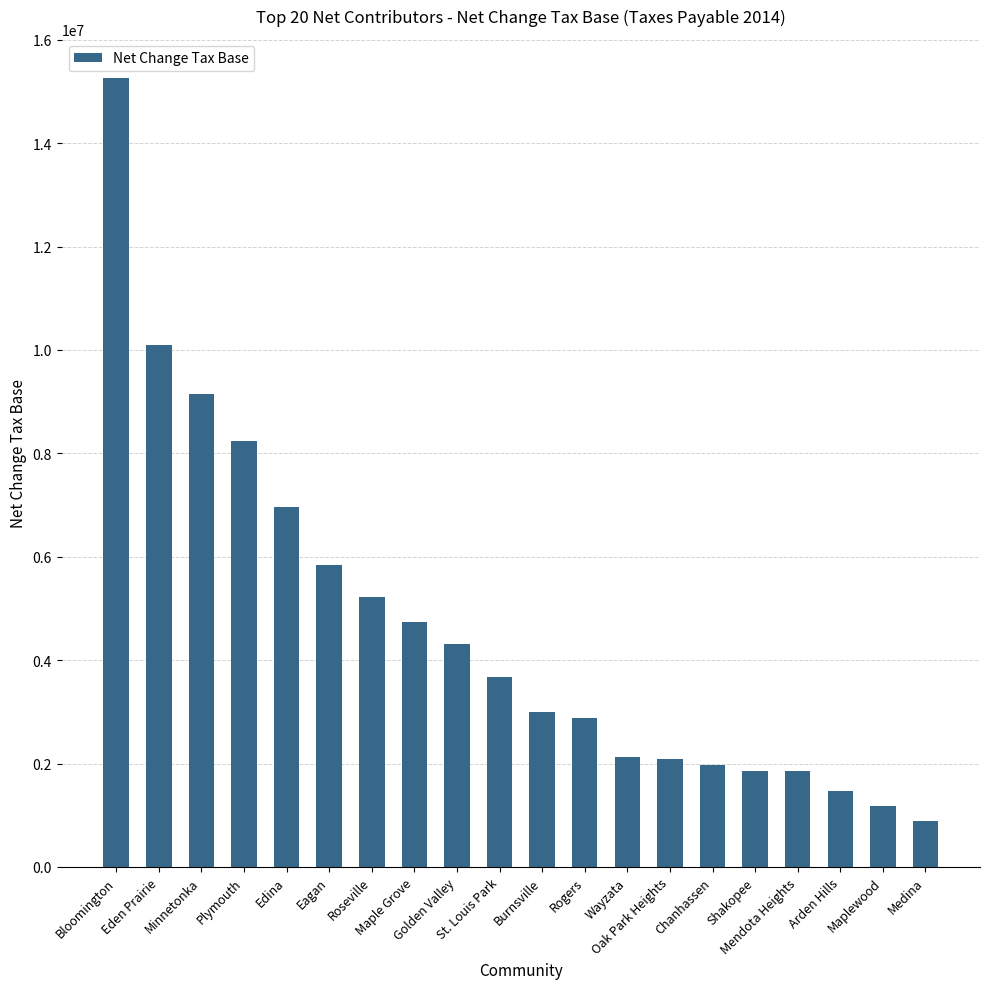

What is the maximum value shown in the chart?

15255532